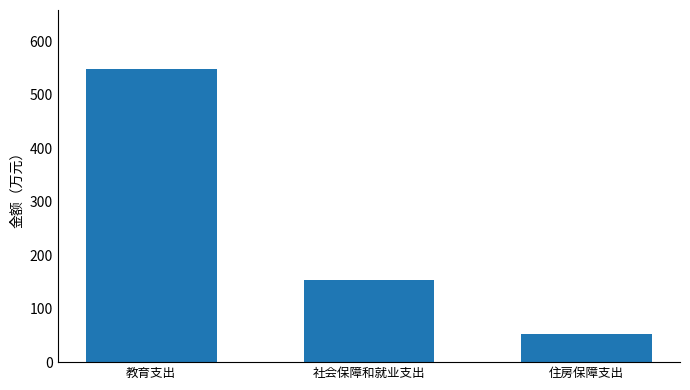

What is the difference between the values at 社会保障和就业支出 and 教育支出?

396.0